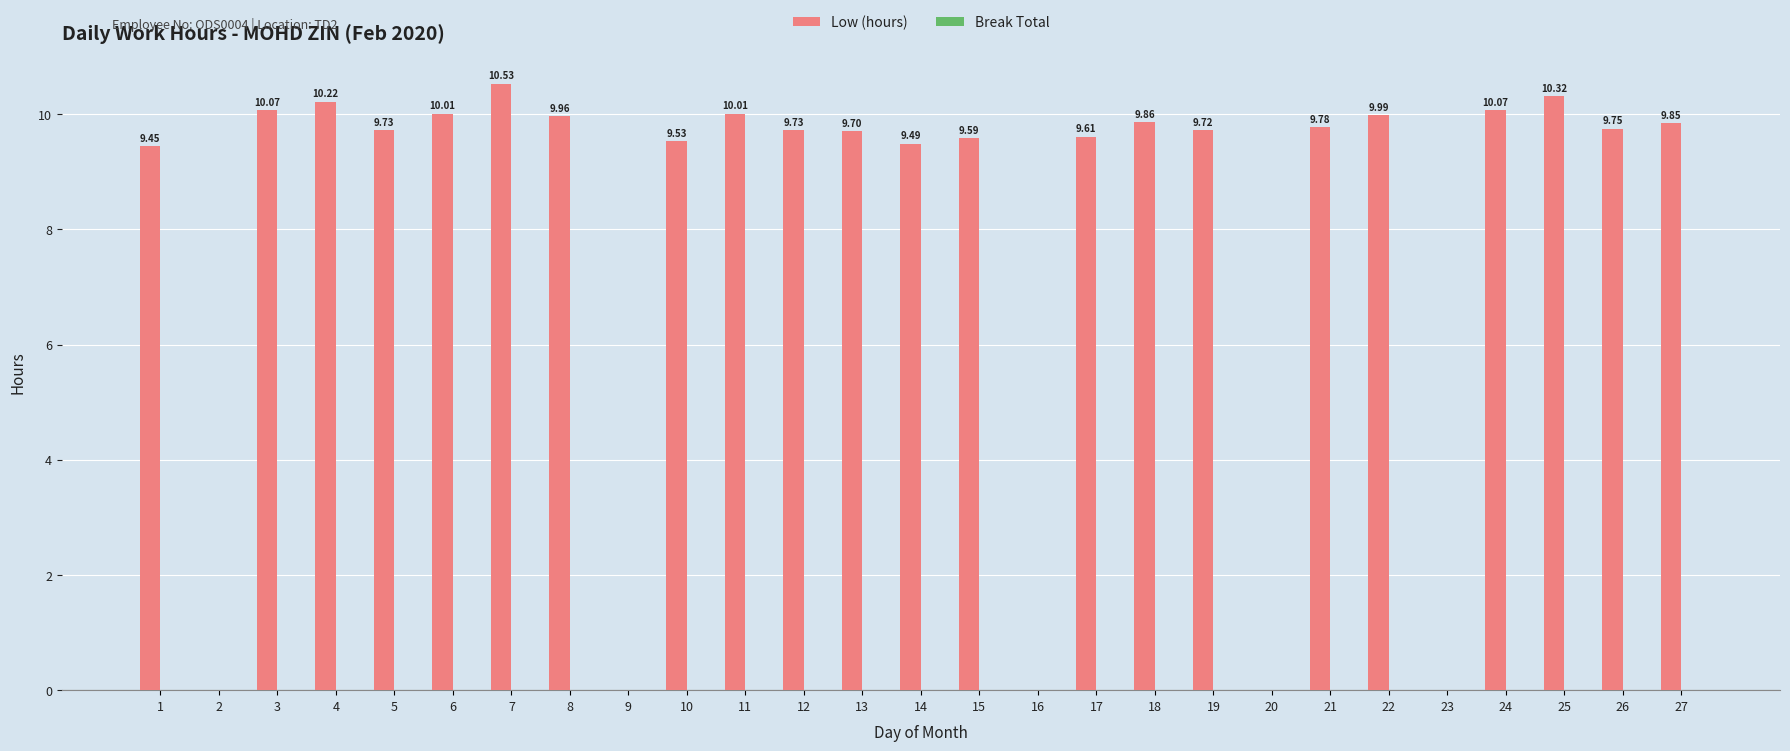

Between 23 and 5, which is larger?

5